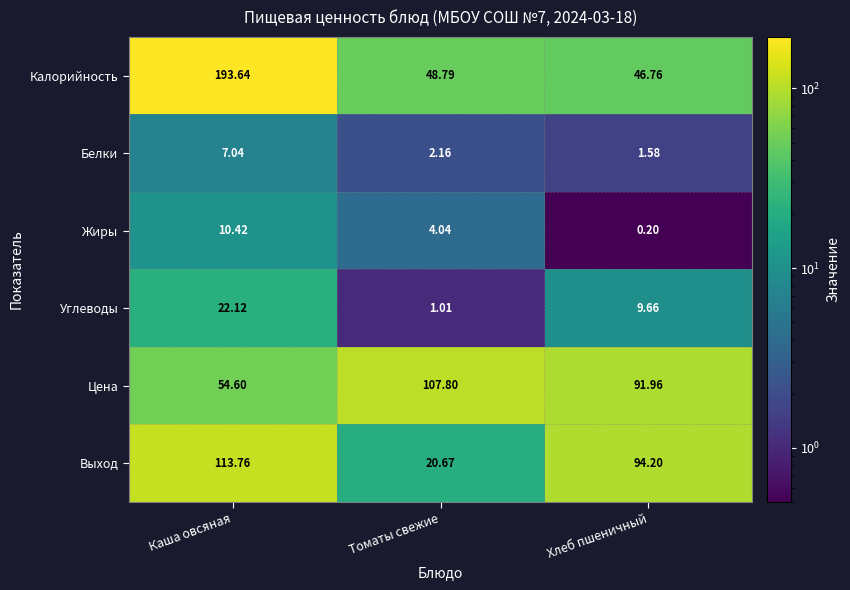

Rank the series by their maximum value, from lowest to highest.

Белки, Жиры, Углеводы, Цена, Выход, Калорийность